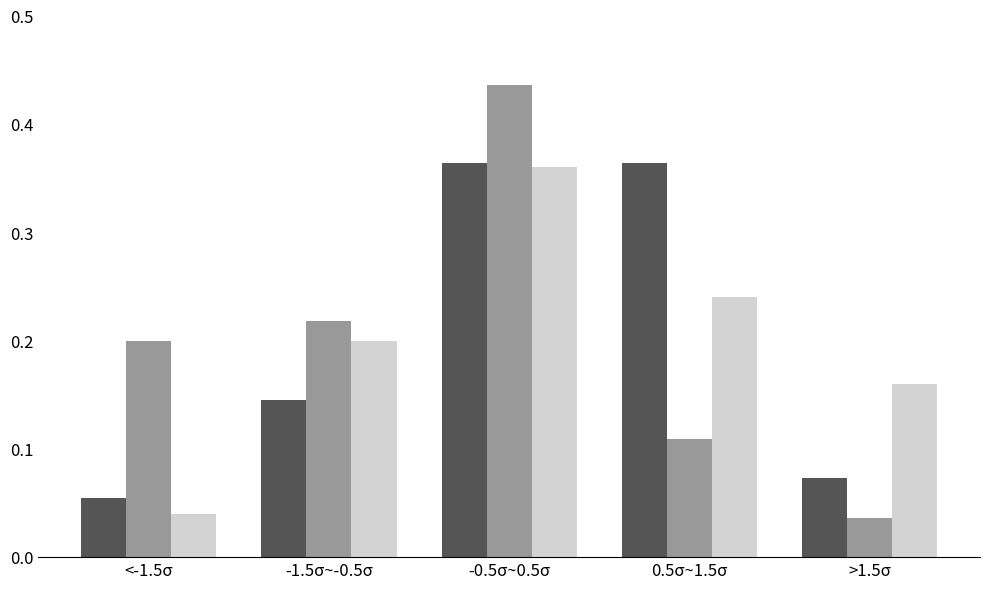

At which category does the chart reach its peak across all series?

-0.5σ~0.5σ